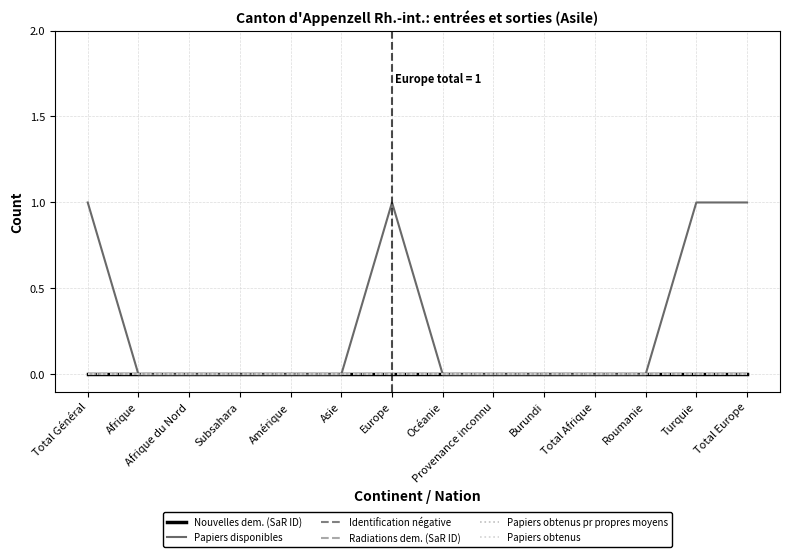

Is this an area chart (filled region under the line)?

No